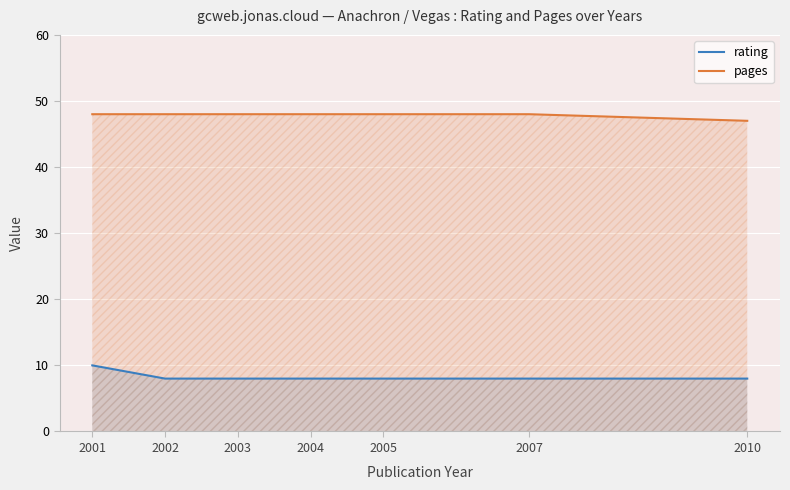

What are all the series names shown in the legend?

rating, pages